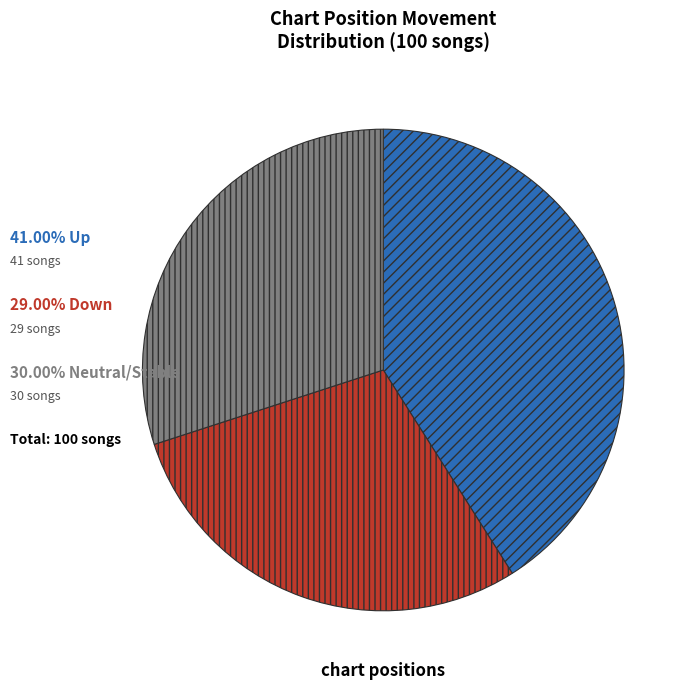

Does any single category account for the majority?

No